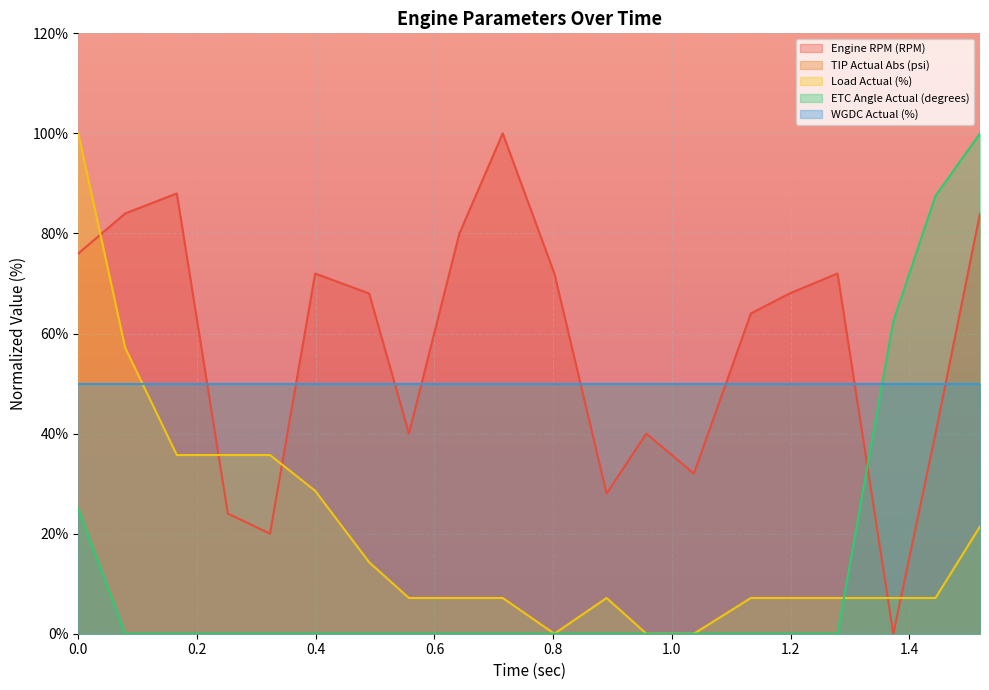

True or false: Load Actual (%) and ETC Angle Actual (degrees) intersect in this chart.

True